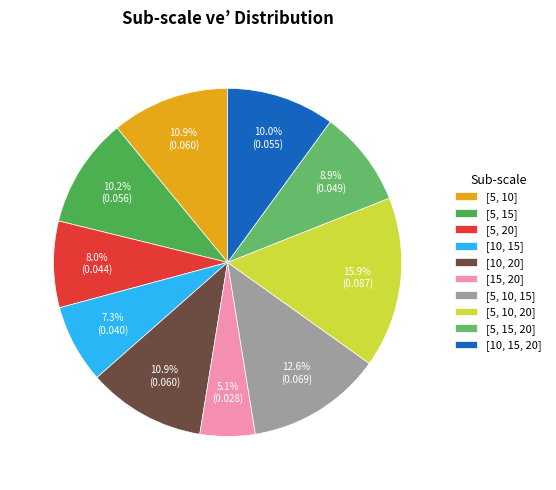

What percentage is the [5, 10, 15] slice, to the nearest percent?

13%